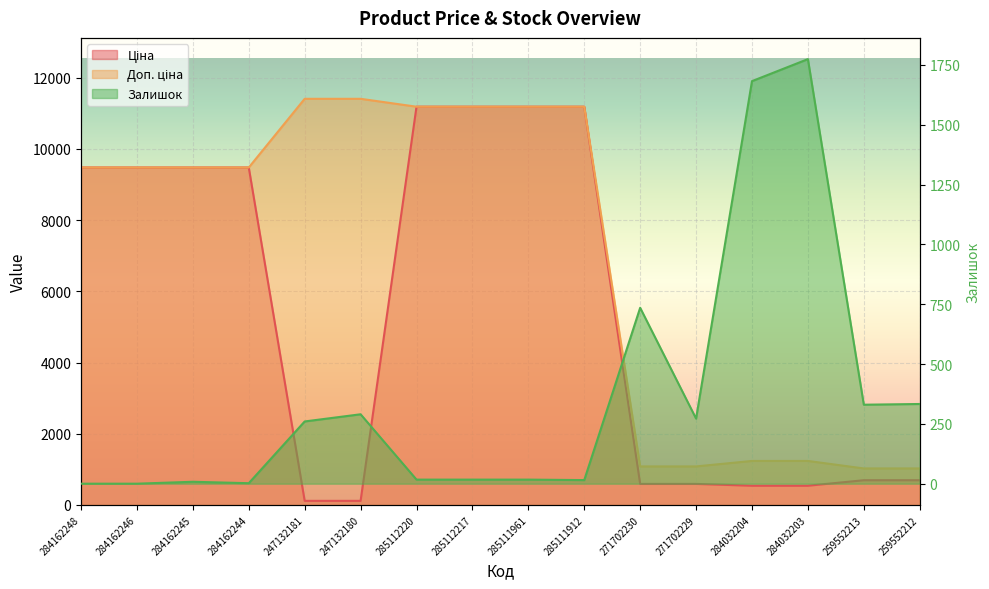

Between 247132181 and 271702230, which is larger?

271702230